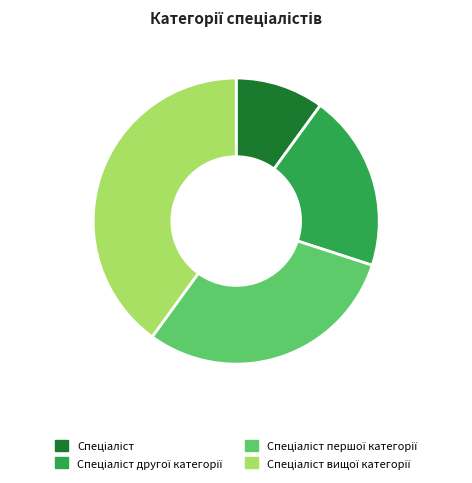

How many segments does this pie chart have?

4